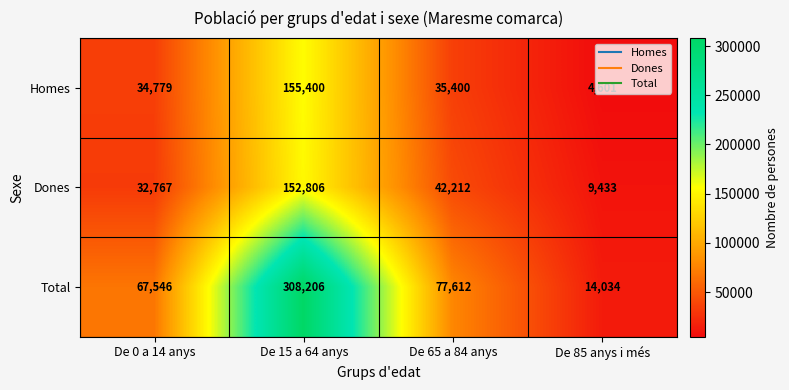

What is the approximate value of Dones at De 65 a 84 anys, to the nearest 10?

42210